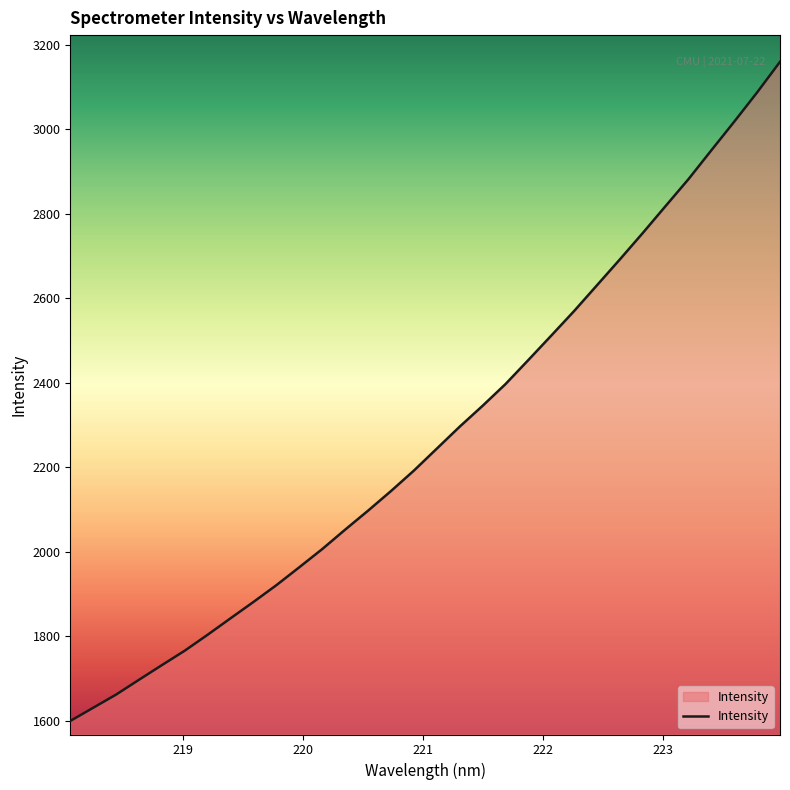

What is the smallest value displayed?

1600.0